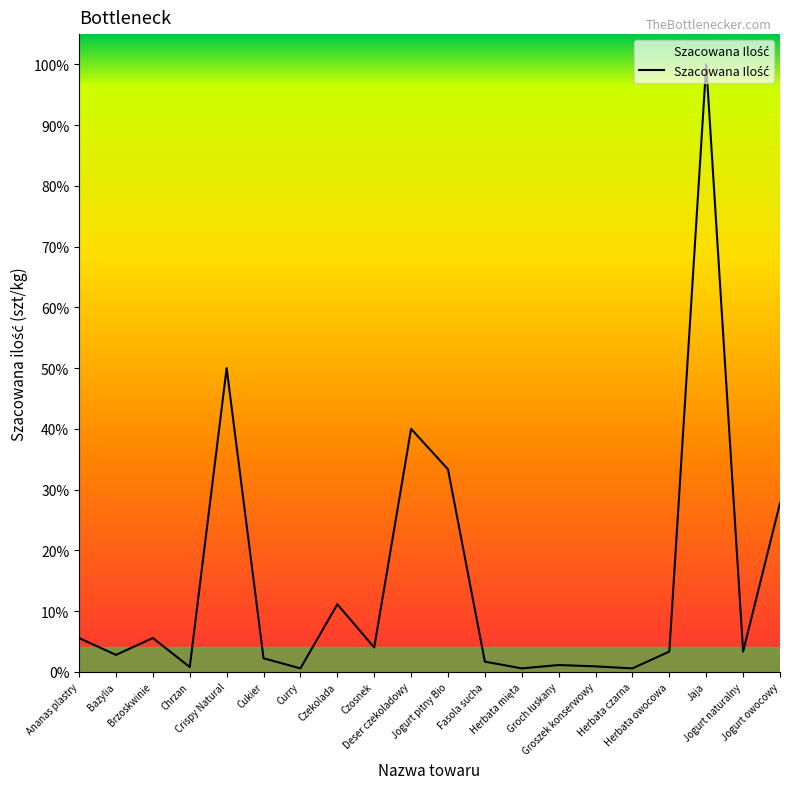

Rank the categories by value from lowest to highest.

Curry, Herbata mięta, Herbata czarna, Chrzan, Groszek konserwowy, Groch łuskany, Fasola sucha, Cukier, Bazylia, Herbata owocowa, Jogurt naturalny, Czosnek, Ananas plastry, Brzoskwinie, Czekolada, Jogurt owocowy, Jogurt pitny Bio, Deser czekoladowy, Crispy Natural, Jaja